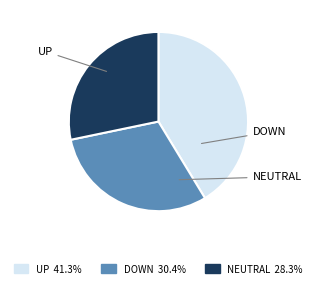

Is there a majority slice in this chart?

No